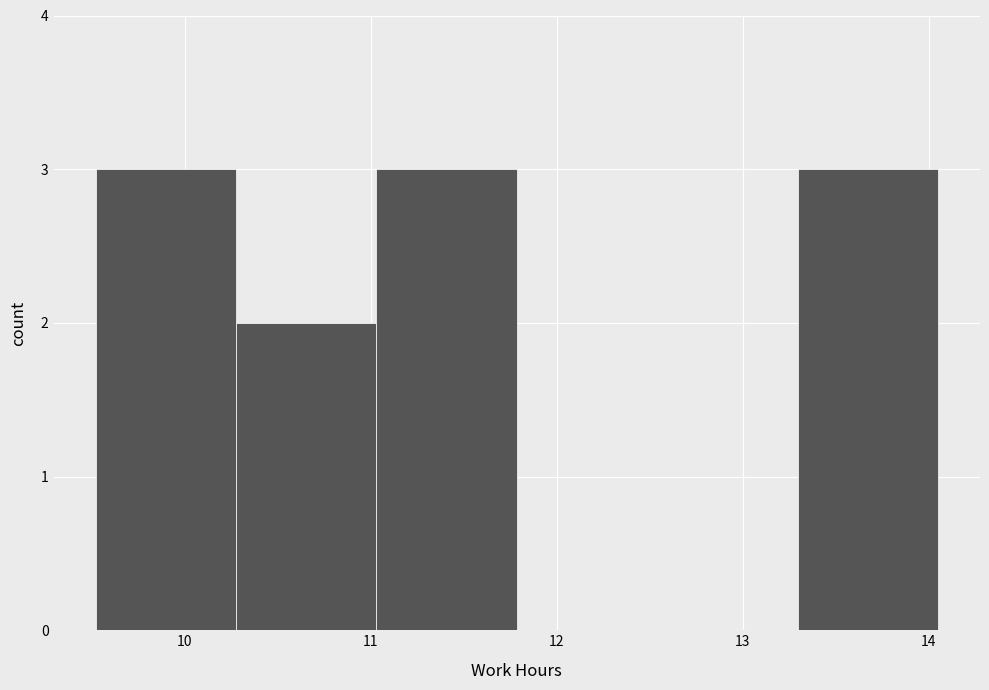

How tall is the bar that spans 13.3 to 14.1 on the x-axis? Neither the bar edges nor the heights are printed on the chart, so give them approximately, as read against the axes.

3